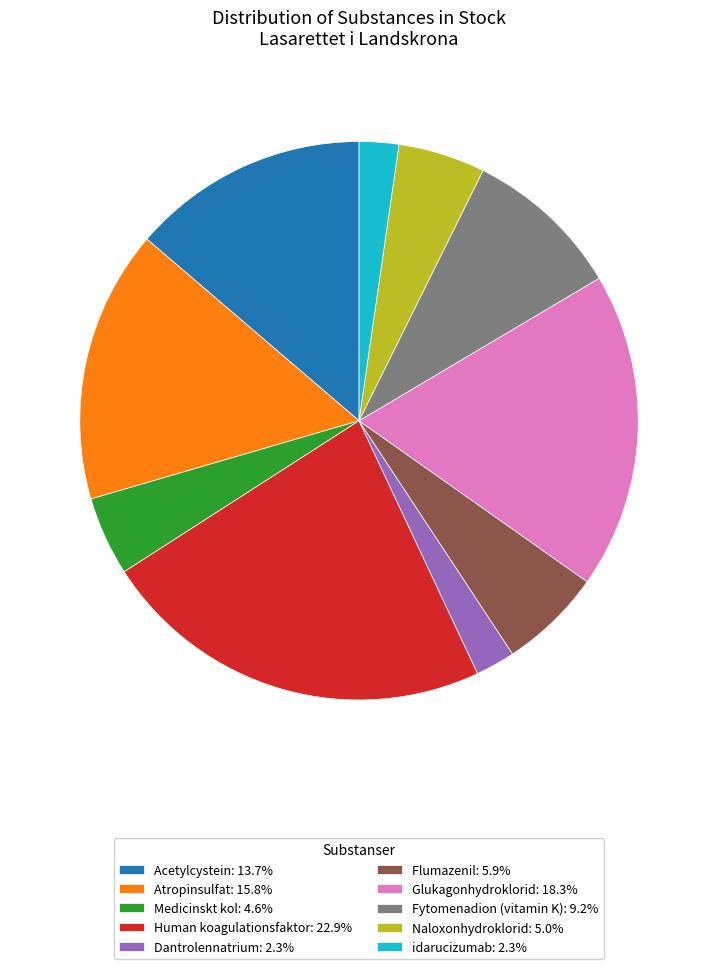

What is the ratio of the value at Atropinsulfat: 15.8% to the value at idarucizumab: 2.3%?

6.9